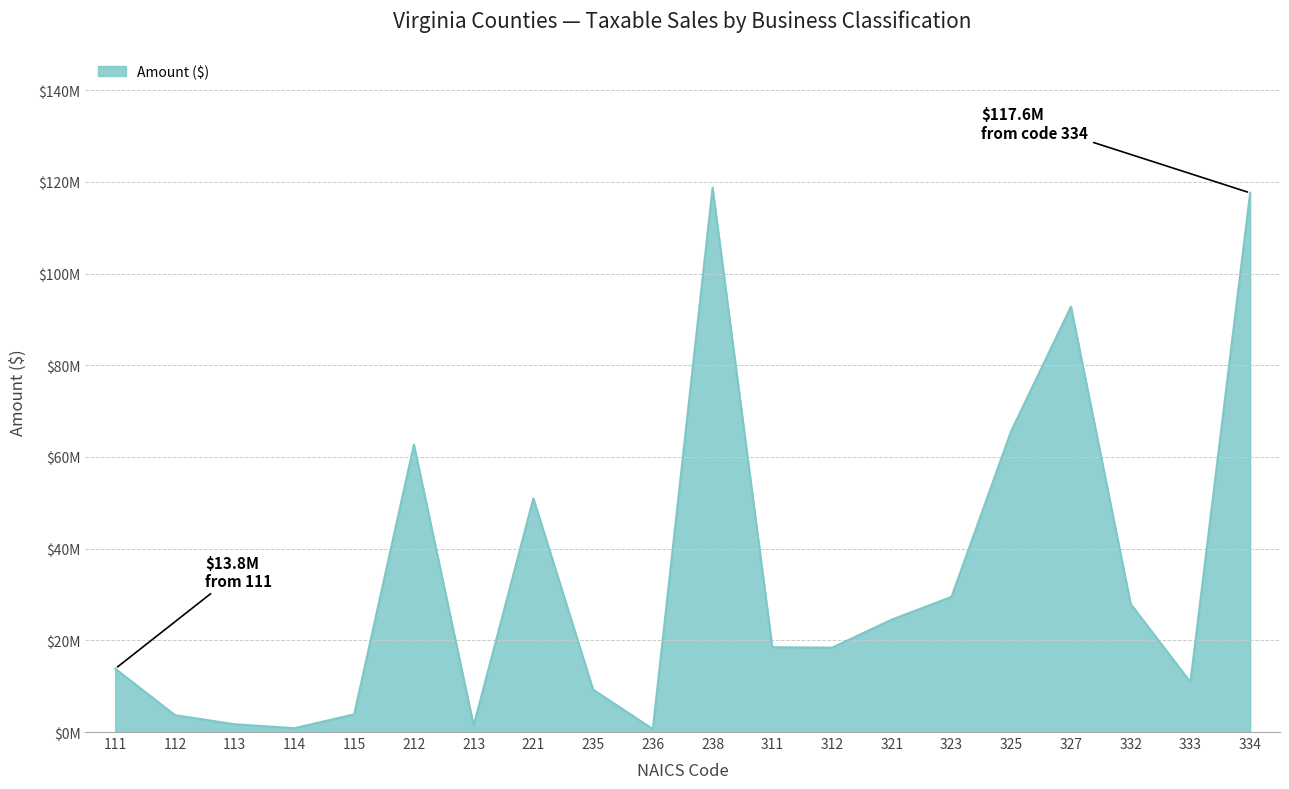

Does the chart display data point markers on the line(s)?

No